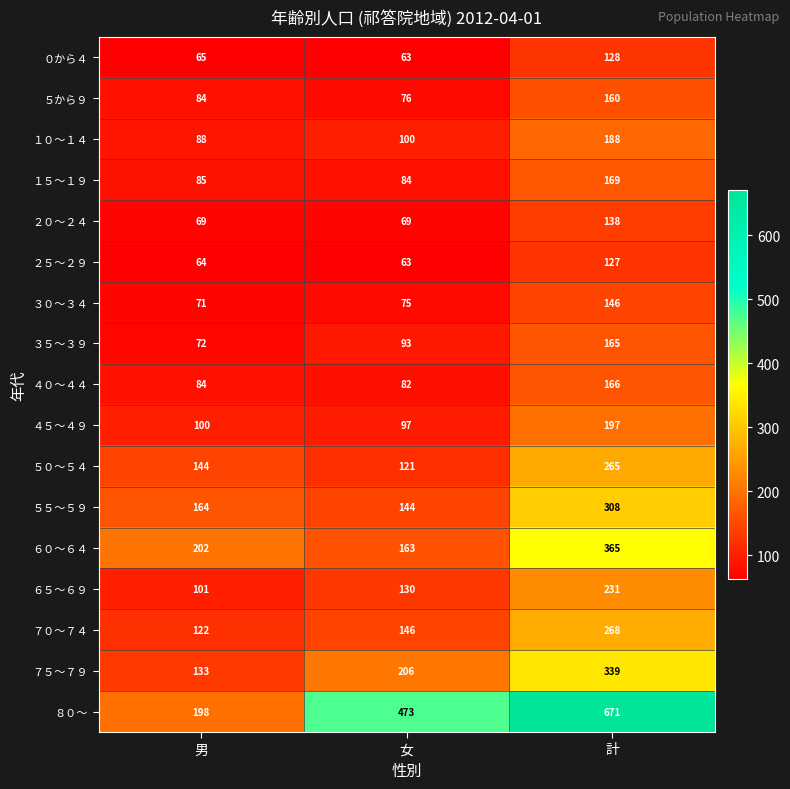

Which label corresponds to the largest value in the chart?

計